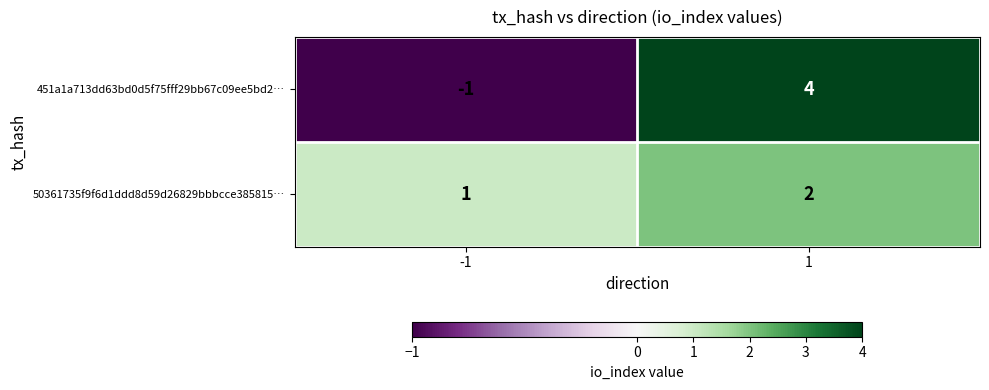

What is the maximum value shown in the chart?

4